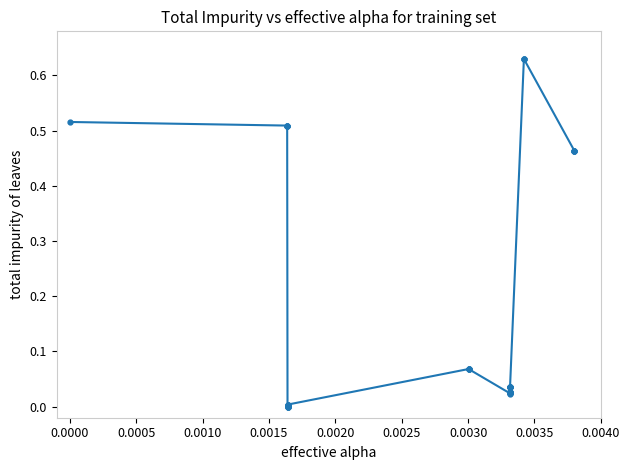

What is the sum of all values?

7.0